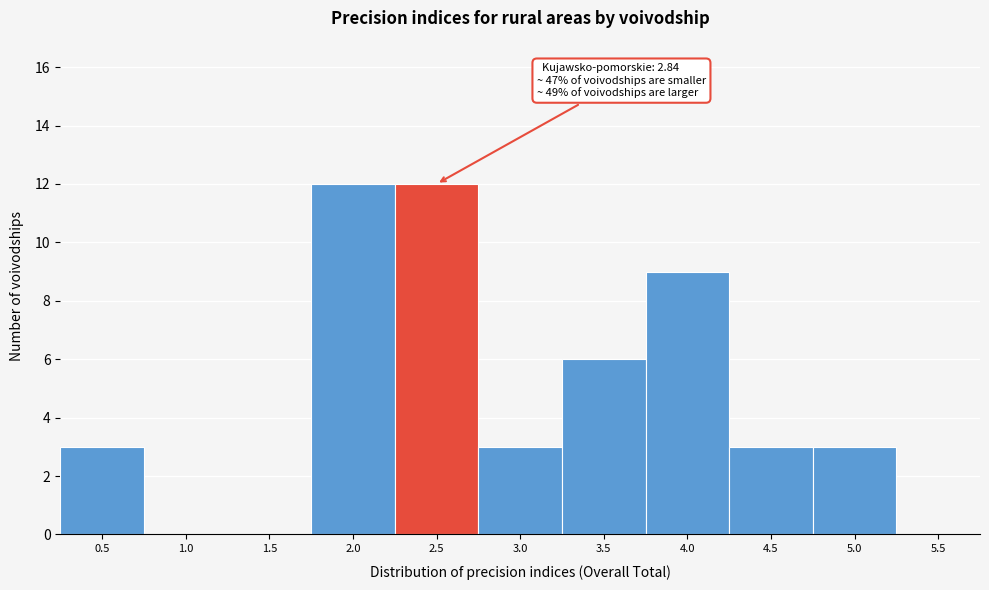

Reading left to right, transcribe all the data shown in this chart.

0.5=3	1.0=0	1.5=0	2.0=12	2.5=12	3.0=3	3.5=6	4.0=9	4.5=3	5.0=3	5.5=0